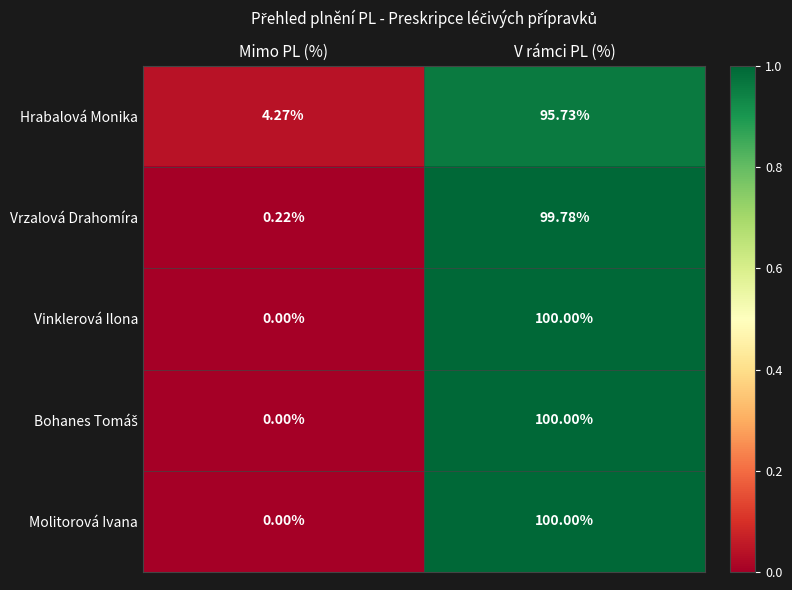

Which label corresponds to the smallest value in the chart?

Mimo PL (%)